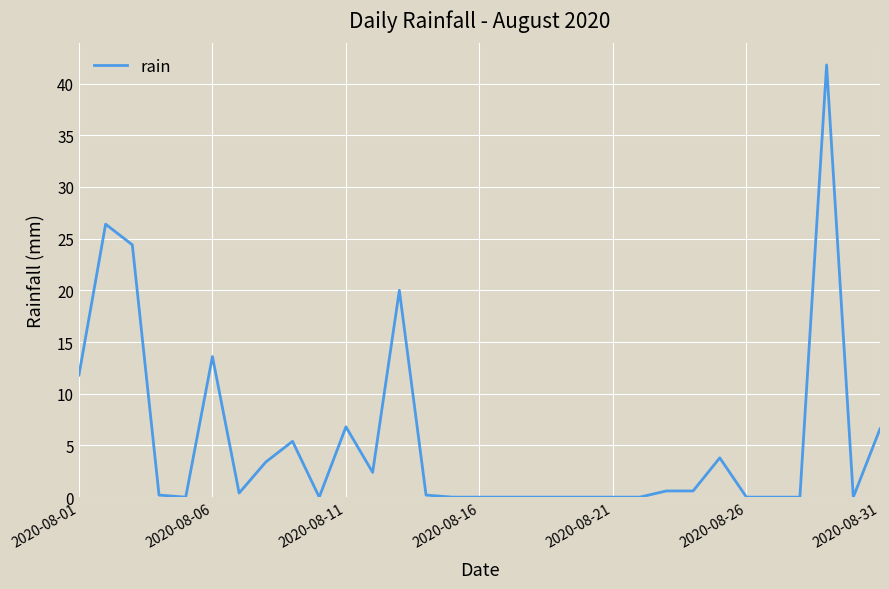

Reading right to left, what are all the values shown in this chart?

6.6	0.0	41.8	0.0	0.0	0.0	3.8	0.6	0.6	0.0	0.0	0.0	0.0	0.0	0.0	0.0	0.0	0.2	20.0	2.4	6.8	0.0	5.4	3.4	0.4	13.6	0.0	0.2	24.4	26.4	11.8